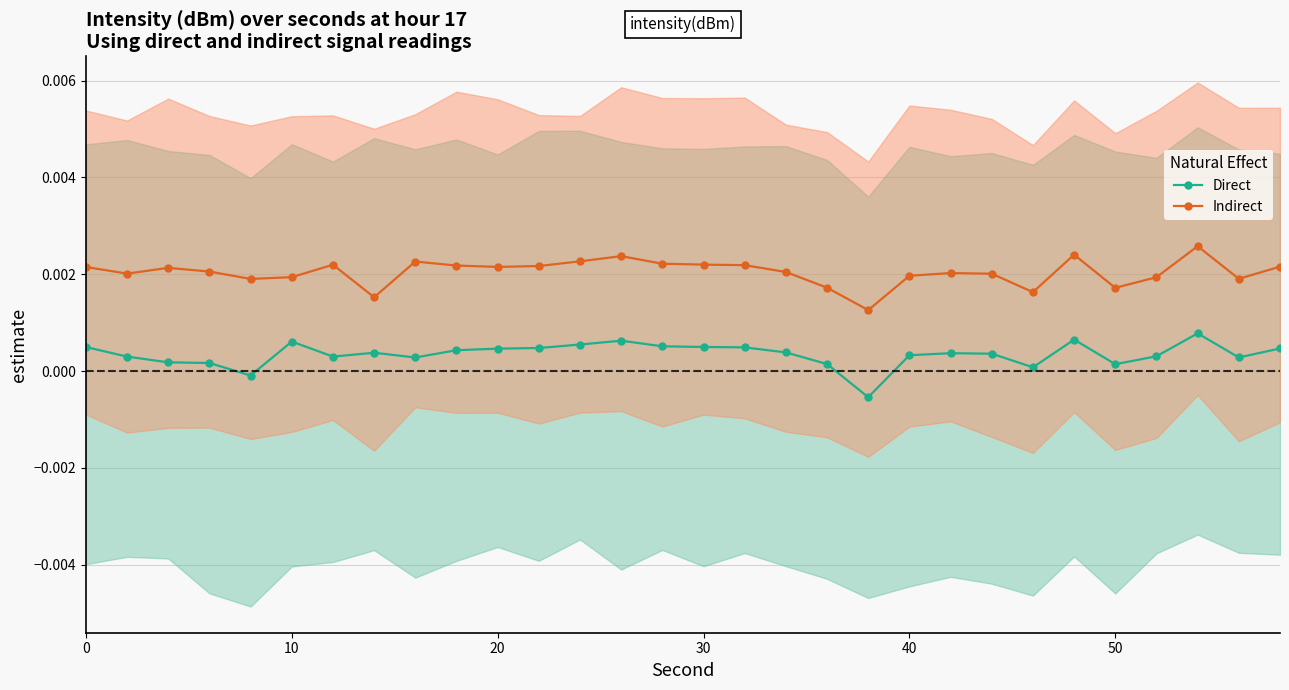

True or false: Direct has more than 2 points higher than both neighbors.

True